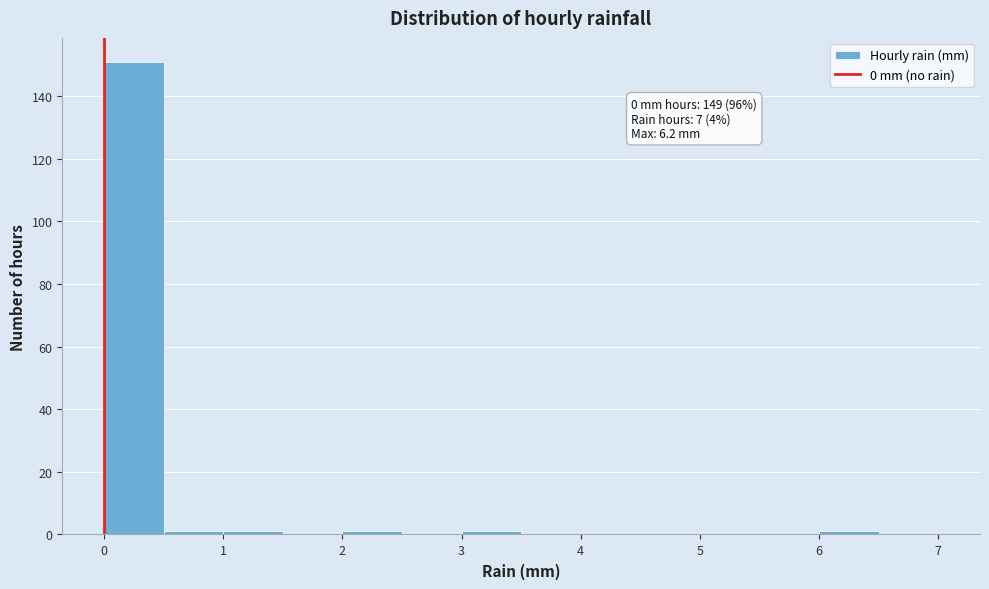

Which range on the x-axis has the tallest bar?

0.0 to 0.5